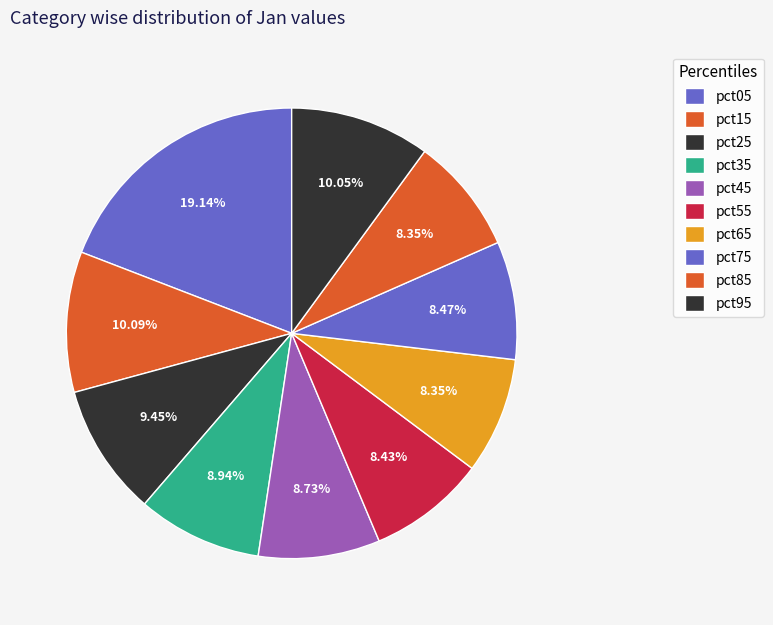

What percentage is the pct25 slice, to the nearest percent?

9%